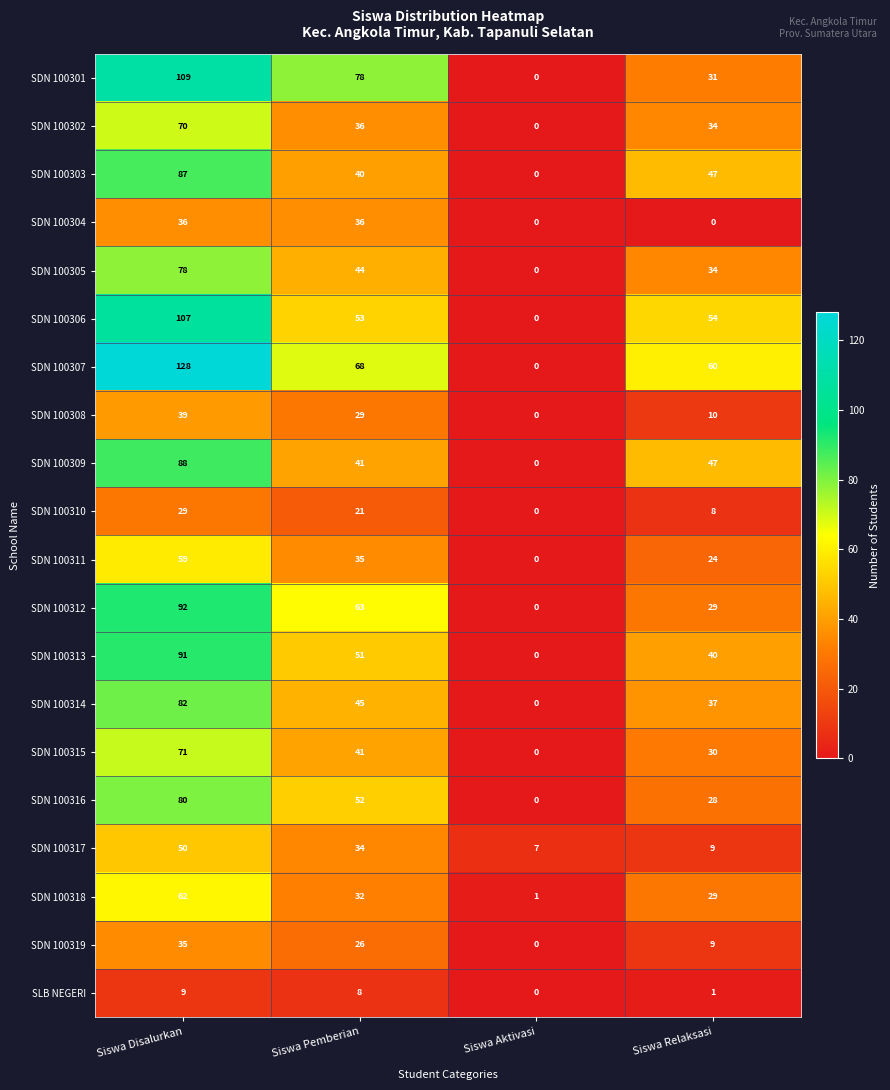

What is the difference between the highest and lowest values at Siswa Relaksasi?

60